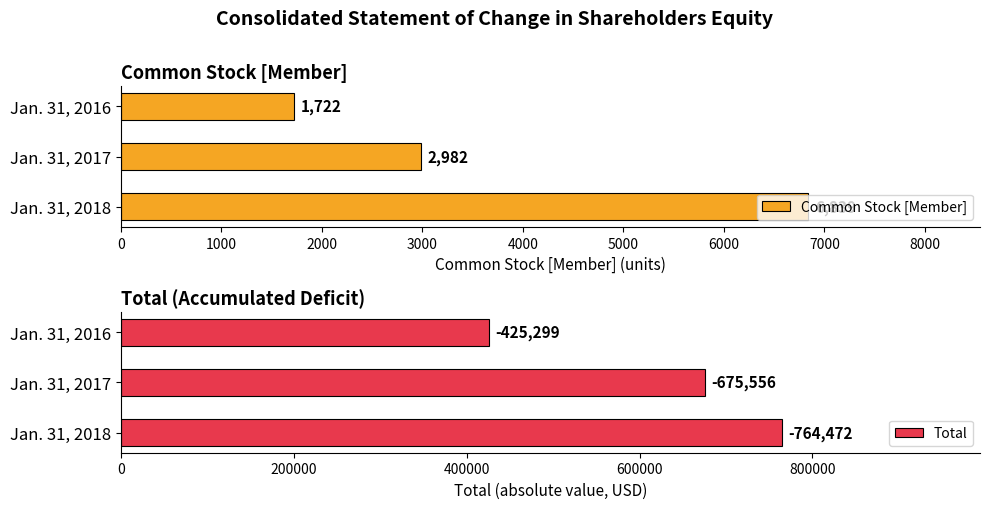

Where is Common Stock [Member] nearest to the value 4280?

Jan. 31, 2017